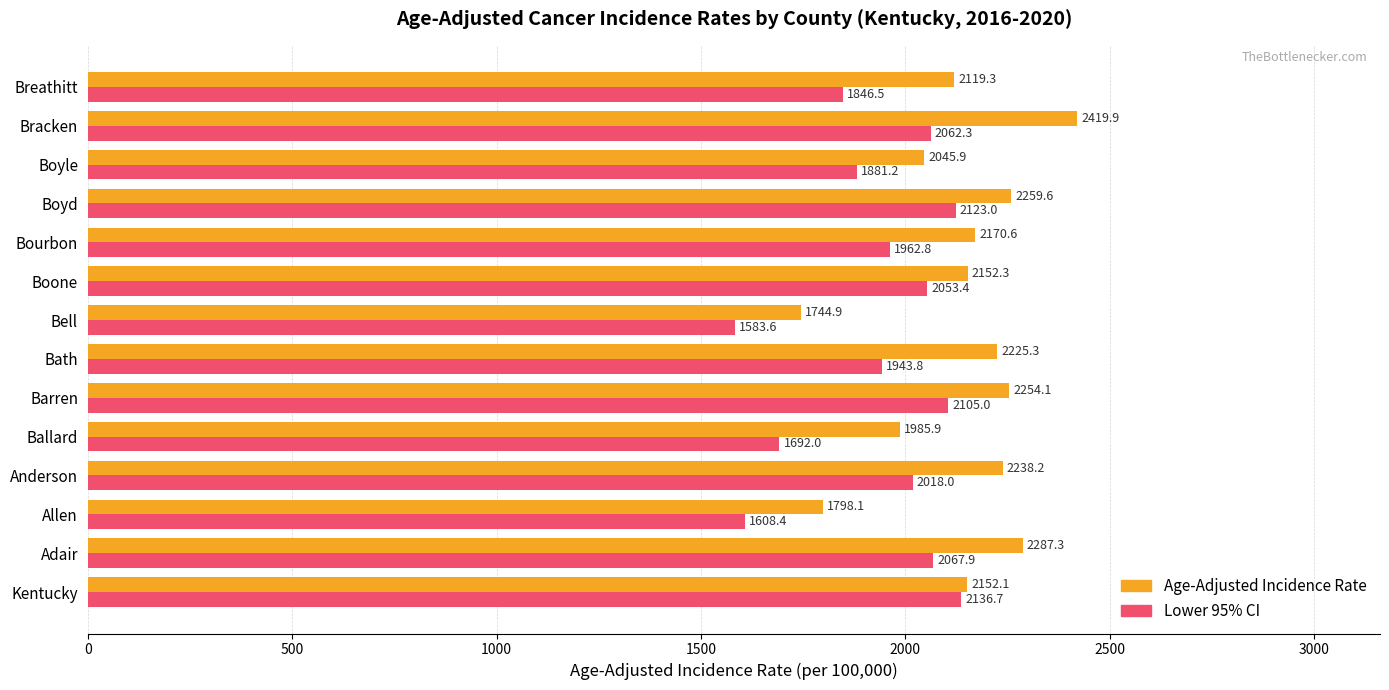

At Boone, list the series in order from largest to smallest.

Age-Adjusted Incidence Rate, Lower 95% CI